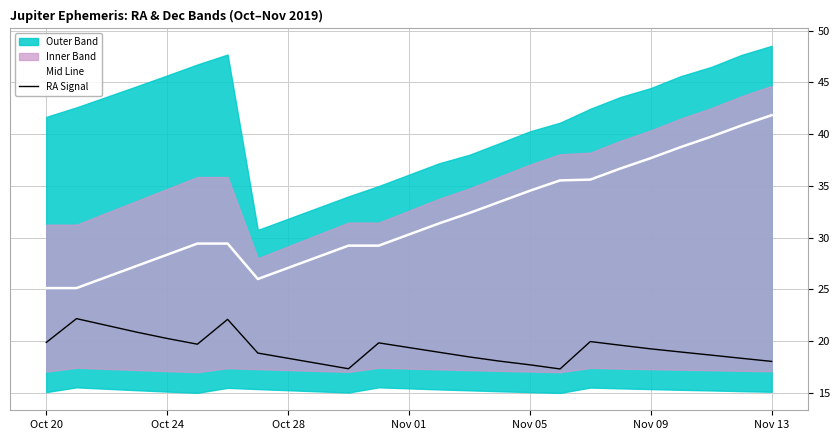

Is it true that RA Signal equals 30.2 at Nov 05?

False